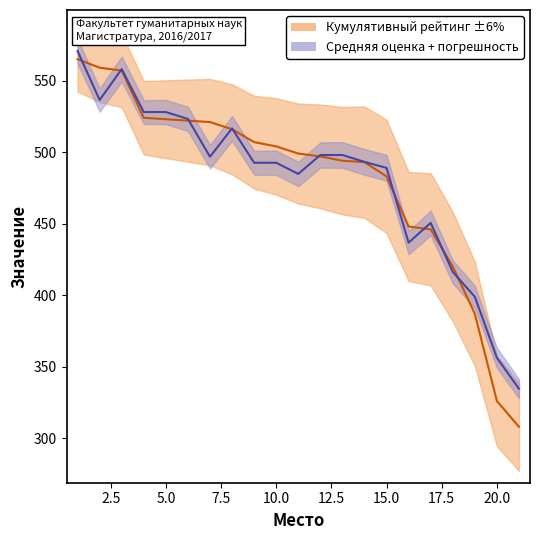

What is the difference between the maximum and minimum values in the Кумулятивный рейтинг series?

257.0